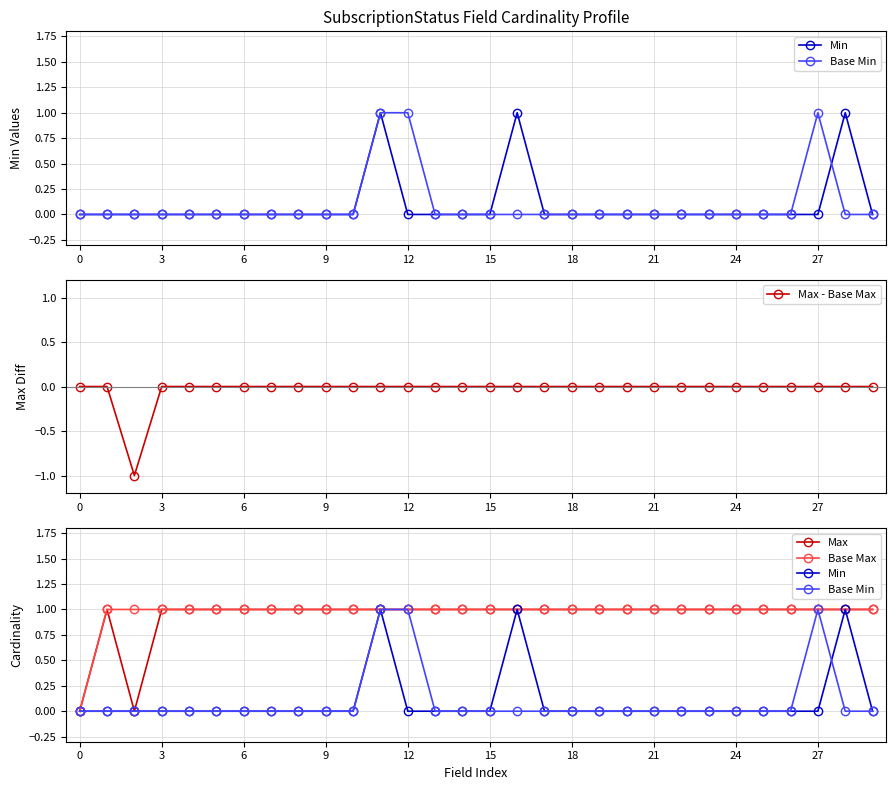

True or false: Min and Base Min intersect in this chart.

True